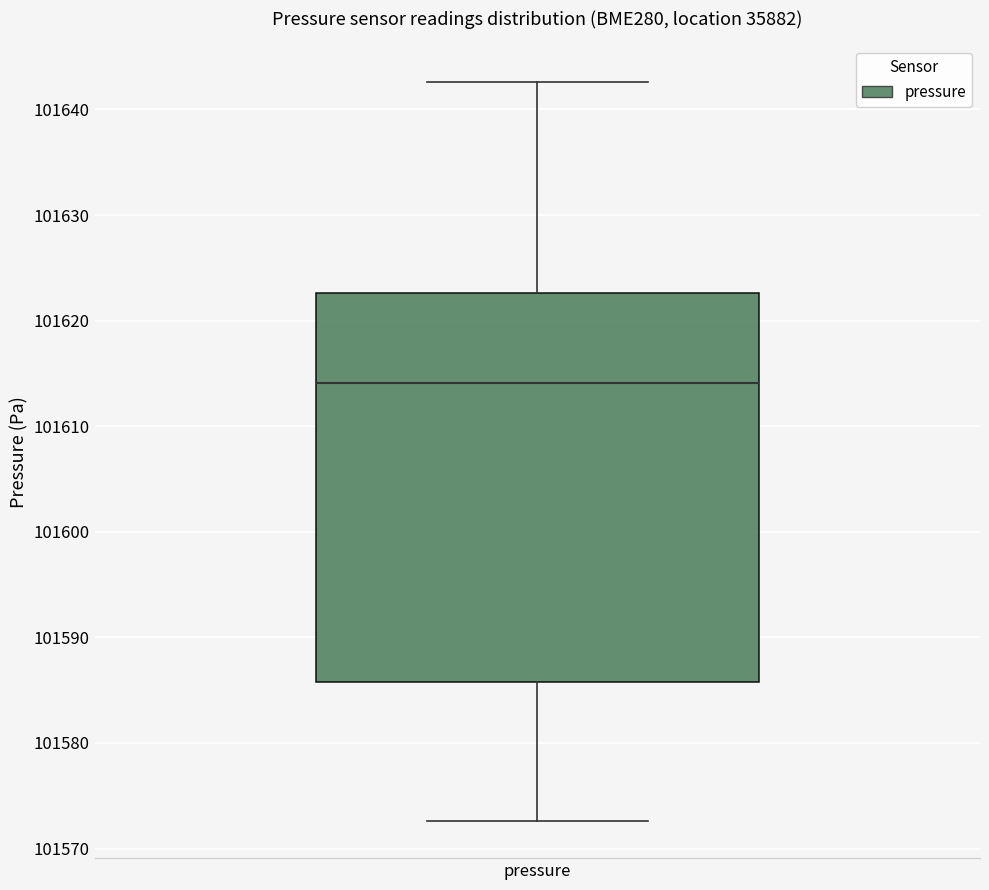

Where does the lower whisker of the box for pressure end on the y-axis? The values are not printed on the chart, so give them approximately, as read against the axis.

101573